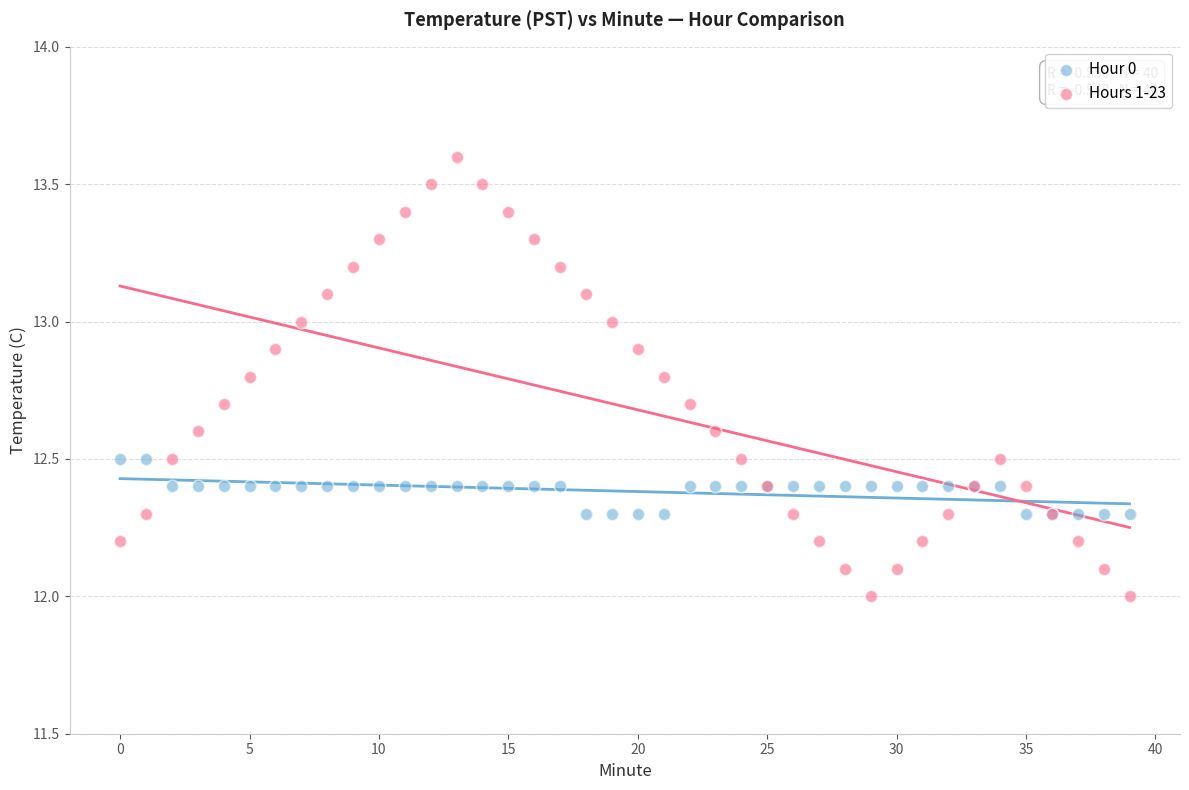

Which series contains the lowest Y value?

Hours 1-23